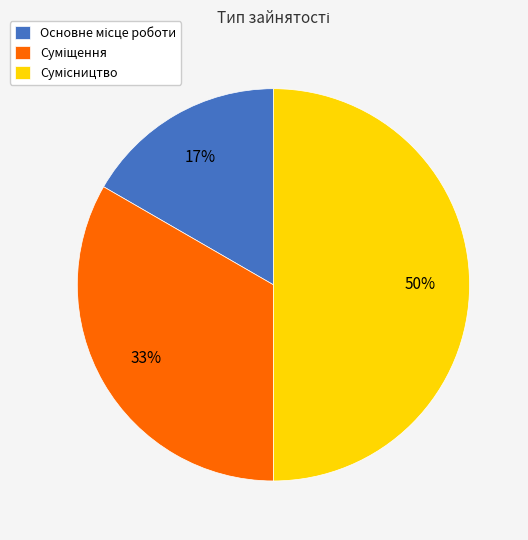

To the nearest percent, what is the difference between the largest and smallest slice percentages?

33%